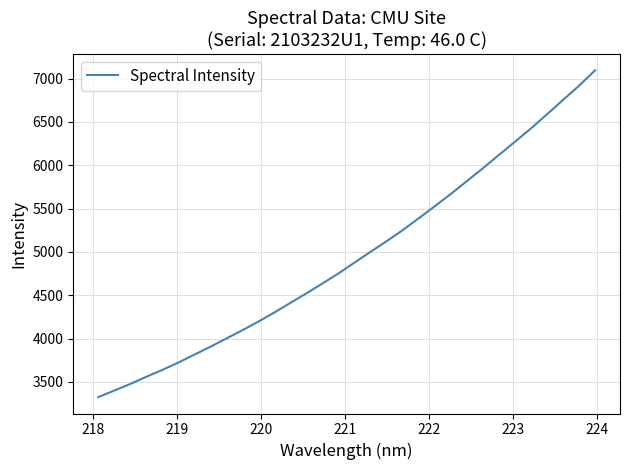

What is the greatest value displayed?

7096.8